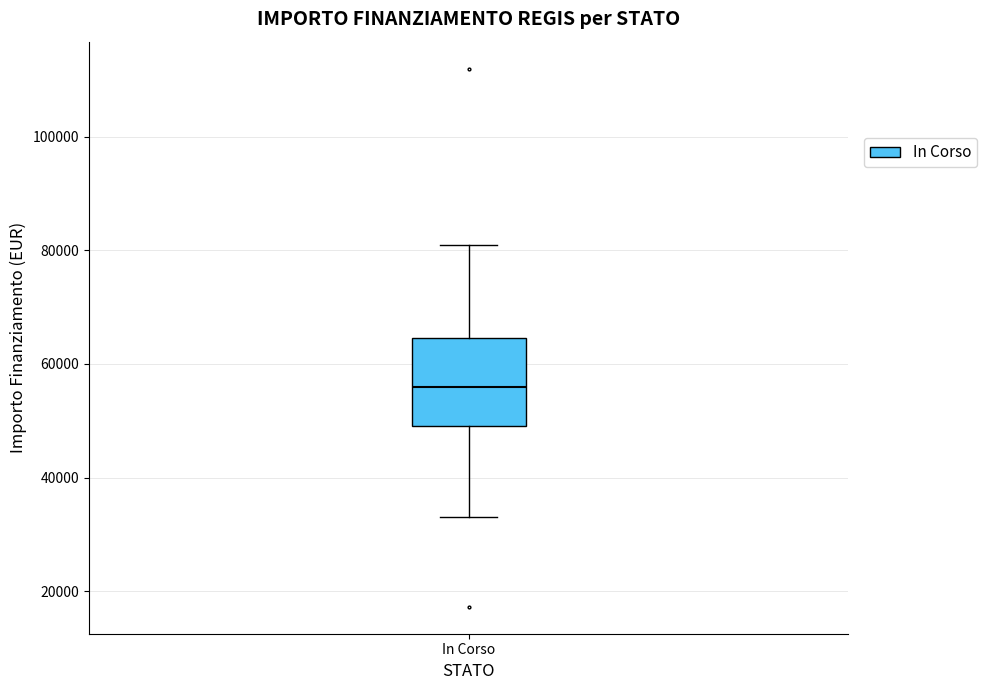

Where is the lower edge of the box for In Corso on the y-axis? The values are not printed on the chart, so give them approximately, as read against the axis.

50000